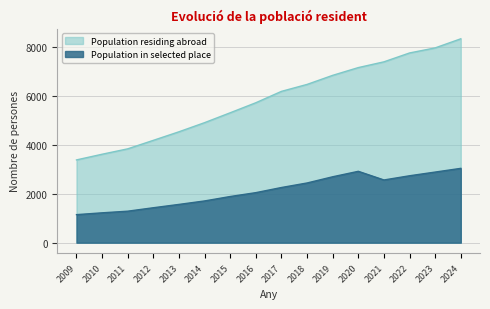

Between 2011 and 2016, which is larger?

2016